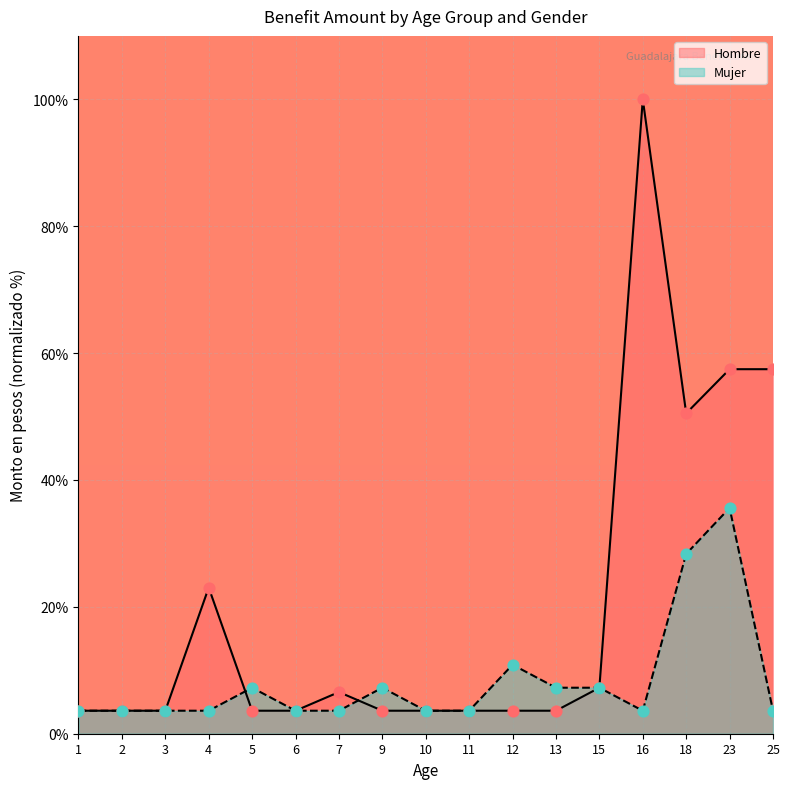

Which series has the widest spread of Y values?

Hombre